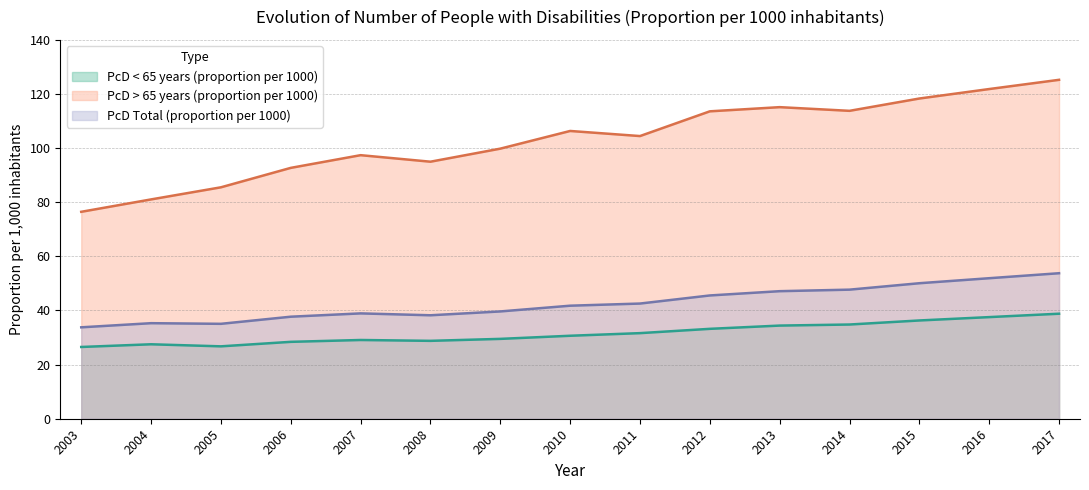

At which category does PcD > 65 years (proportion per 1000) reach its first local valley?

2008